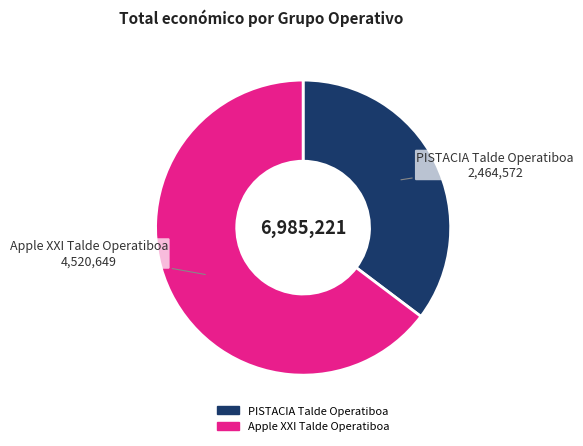

What is the largest slice in the pie chart?

Apple XXI Talde Operatiboa